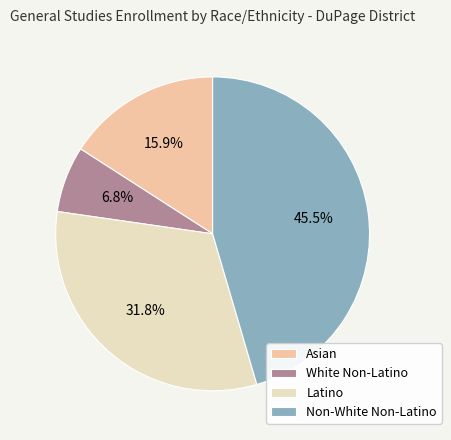

What is the ratio of the value at Asian to the value at Latino?

0.5